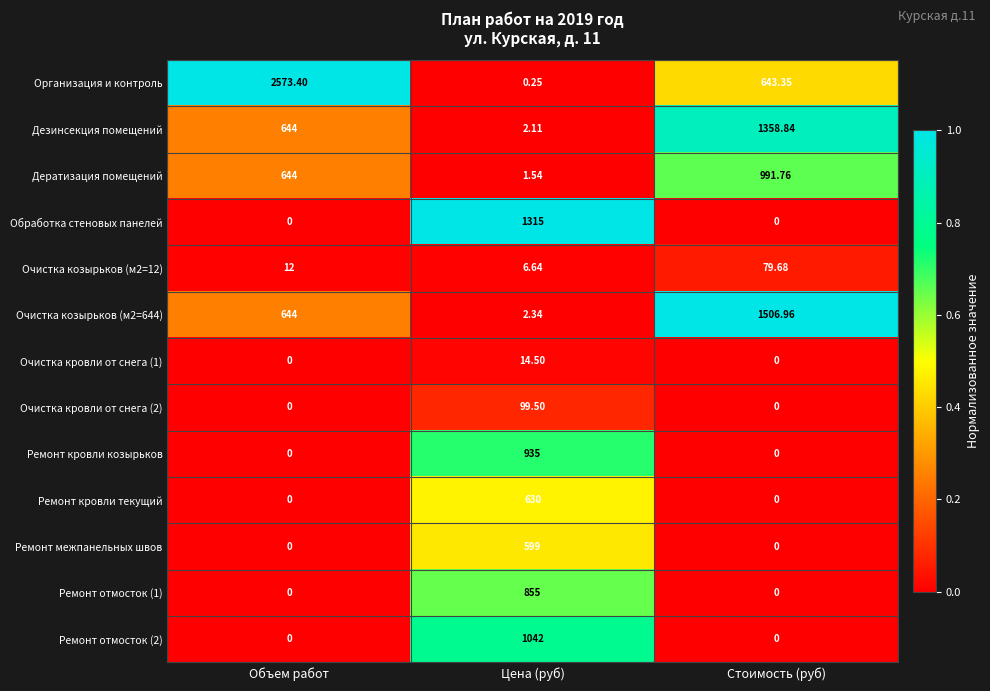

At which category is the sum across all series the highest?

Цена (руб)